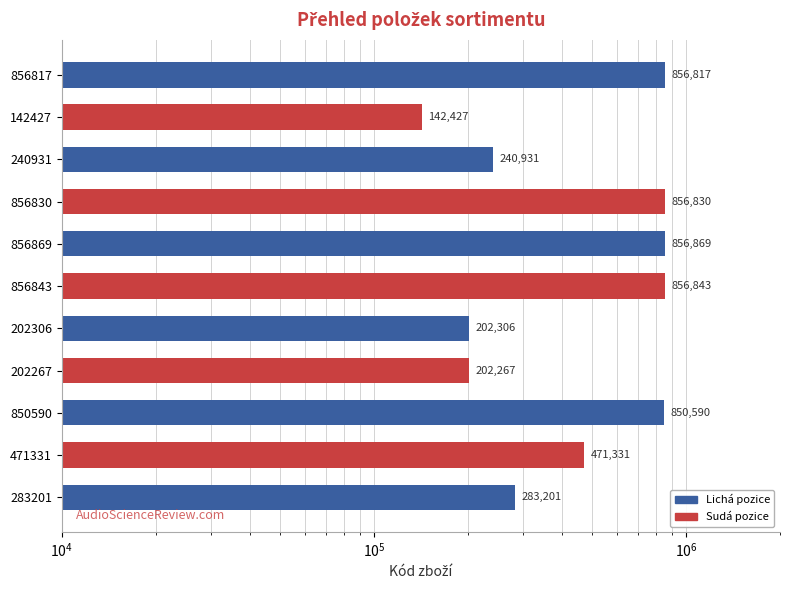

What is the value of the 2nd bar from the left?

471331